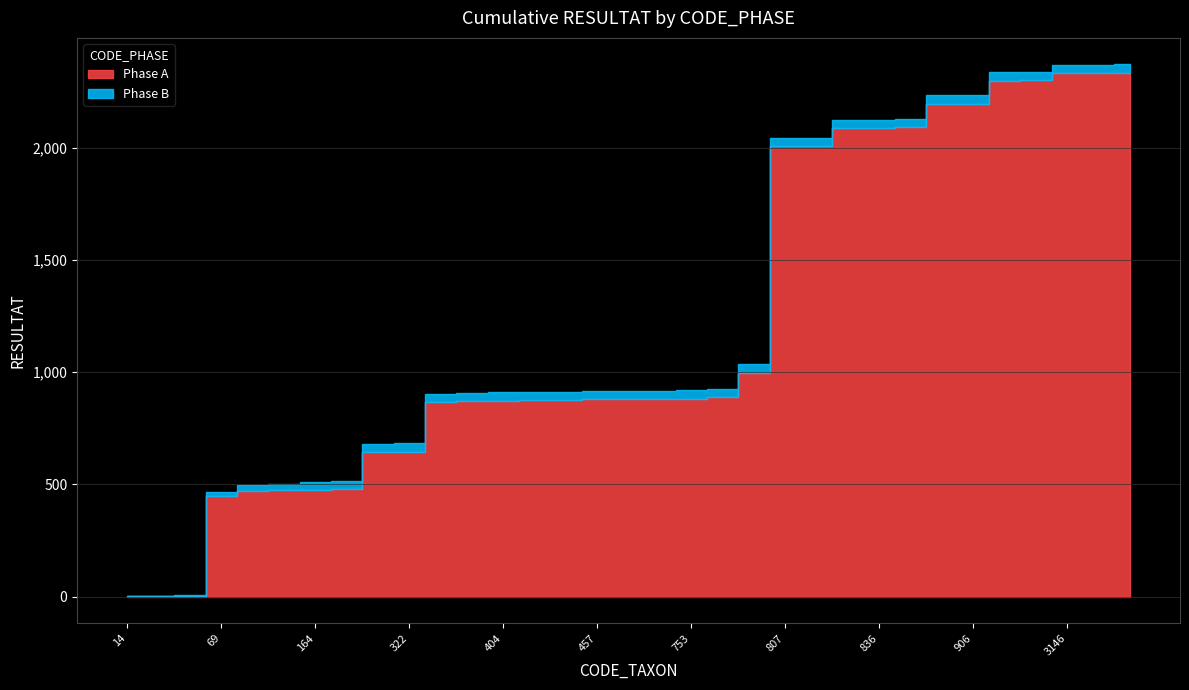

Rank the series at 69 from lowest to highest value.

Phase B, Phase A